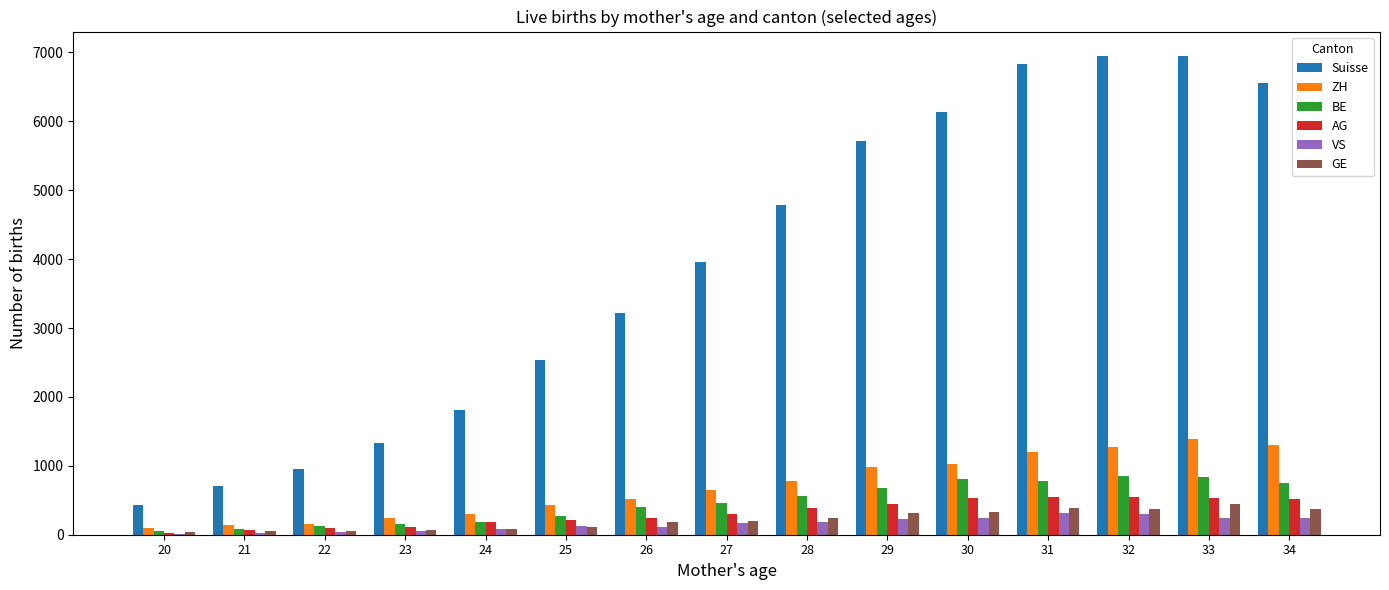

Is the value of ZH at 34 greater than the value of Suisse at 26?

No